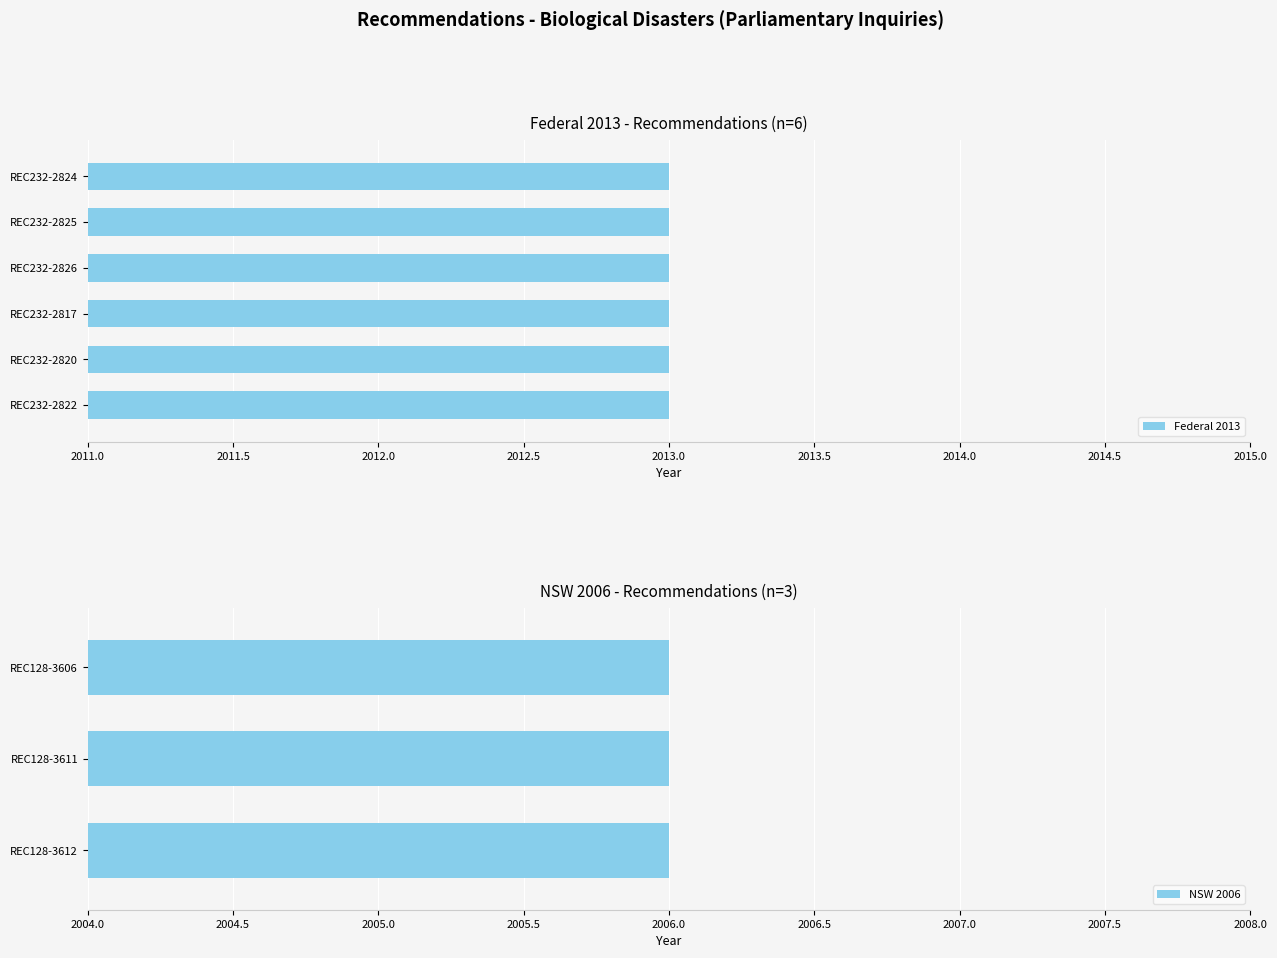

What is the change in value from REC232-2826 to REC128-3611?

-7